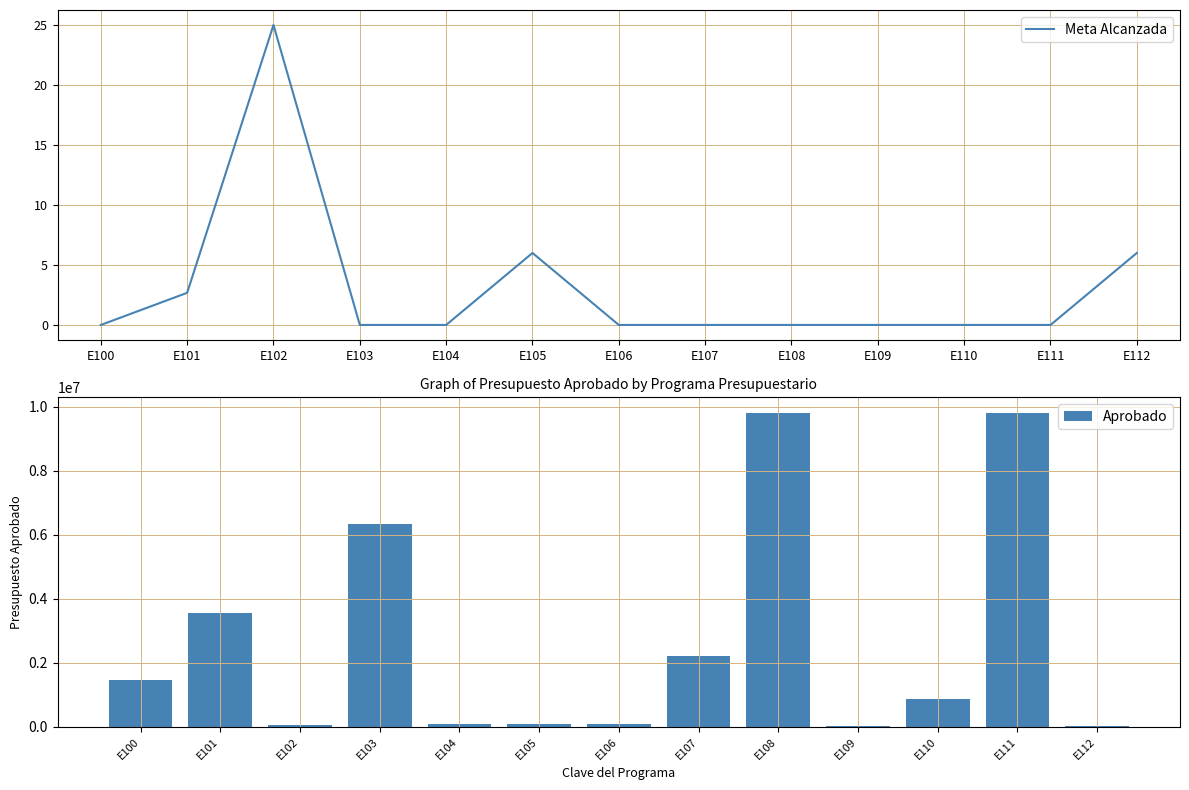

List the series in order of their overall mean, lowest first.

Meta Alcanzada, Aprobado